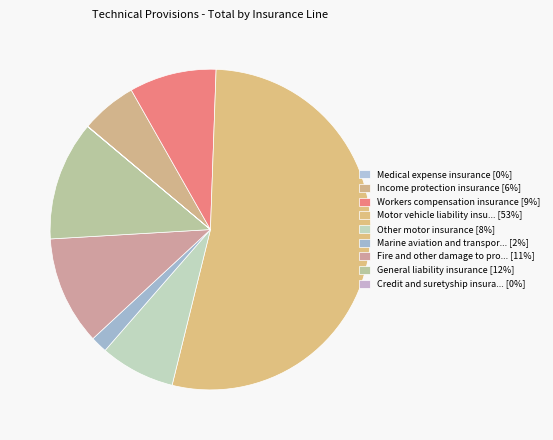

To the nearest percent, what is the difference between the largest and smallest slice percentages?

53%